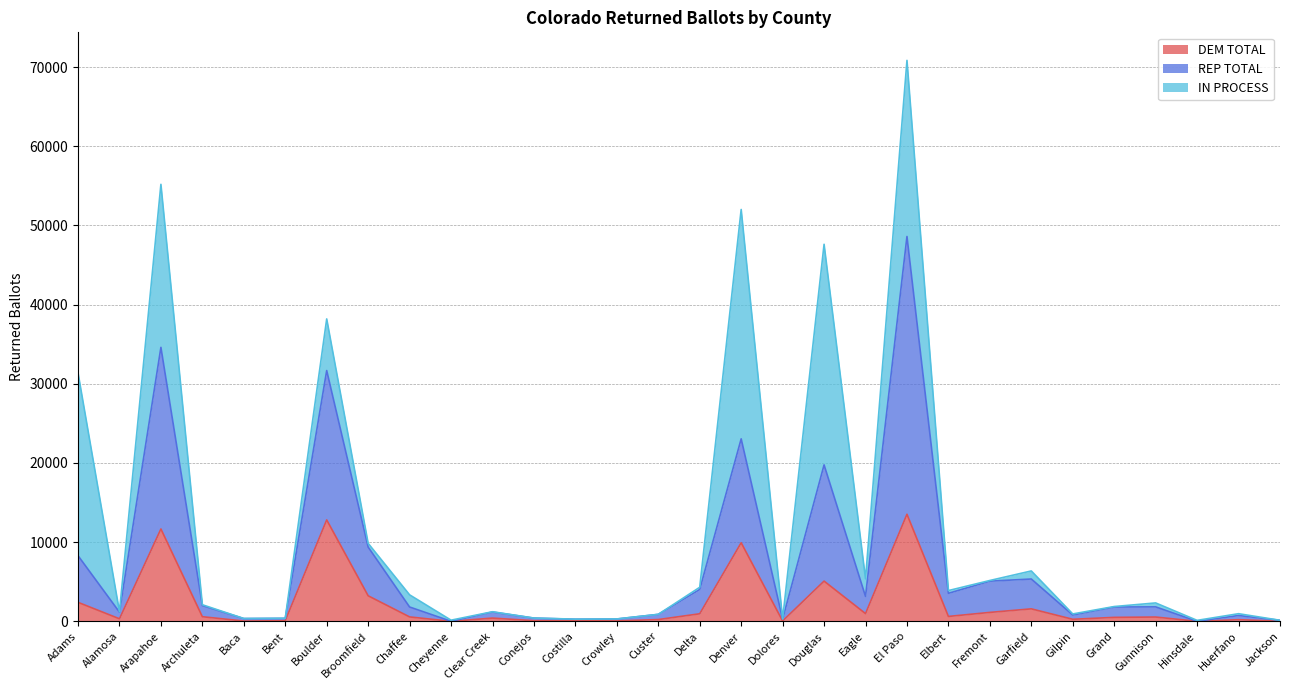

Is the value of REP TOTAL at Clear Creek greater than the value of DEM TOTAL at Broomfield?

No